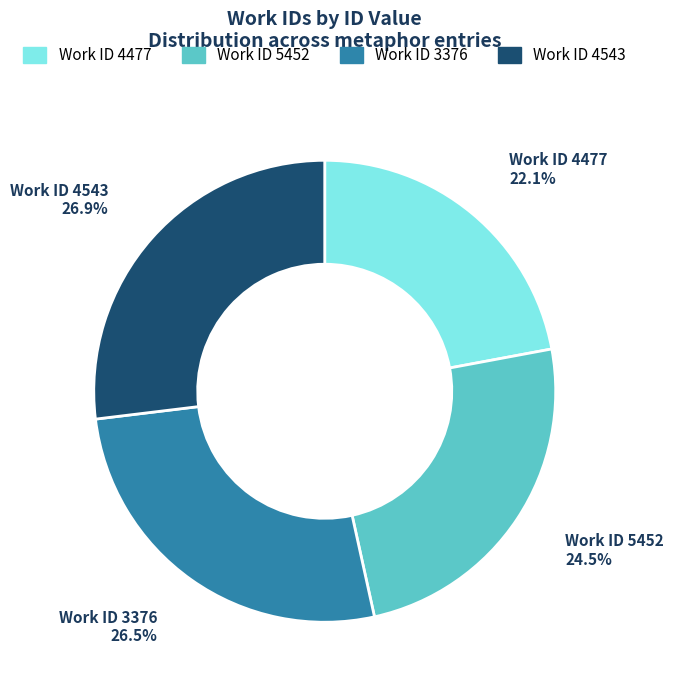

Count the number of slices in the pie.

4